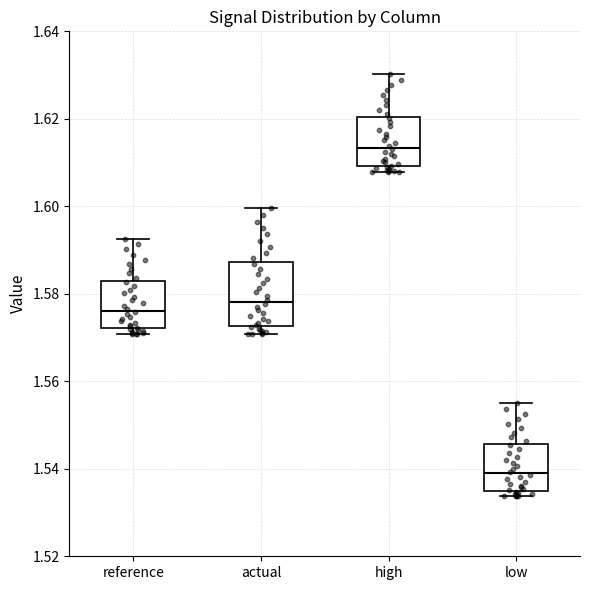

Which box's median line is the highest?

high